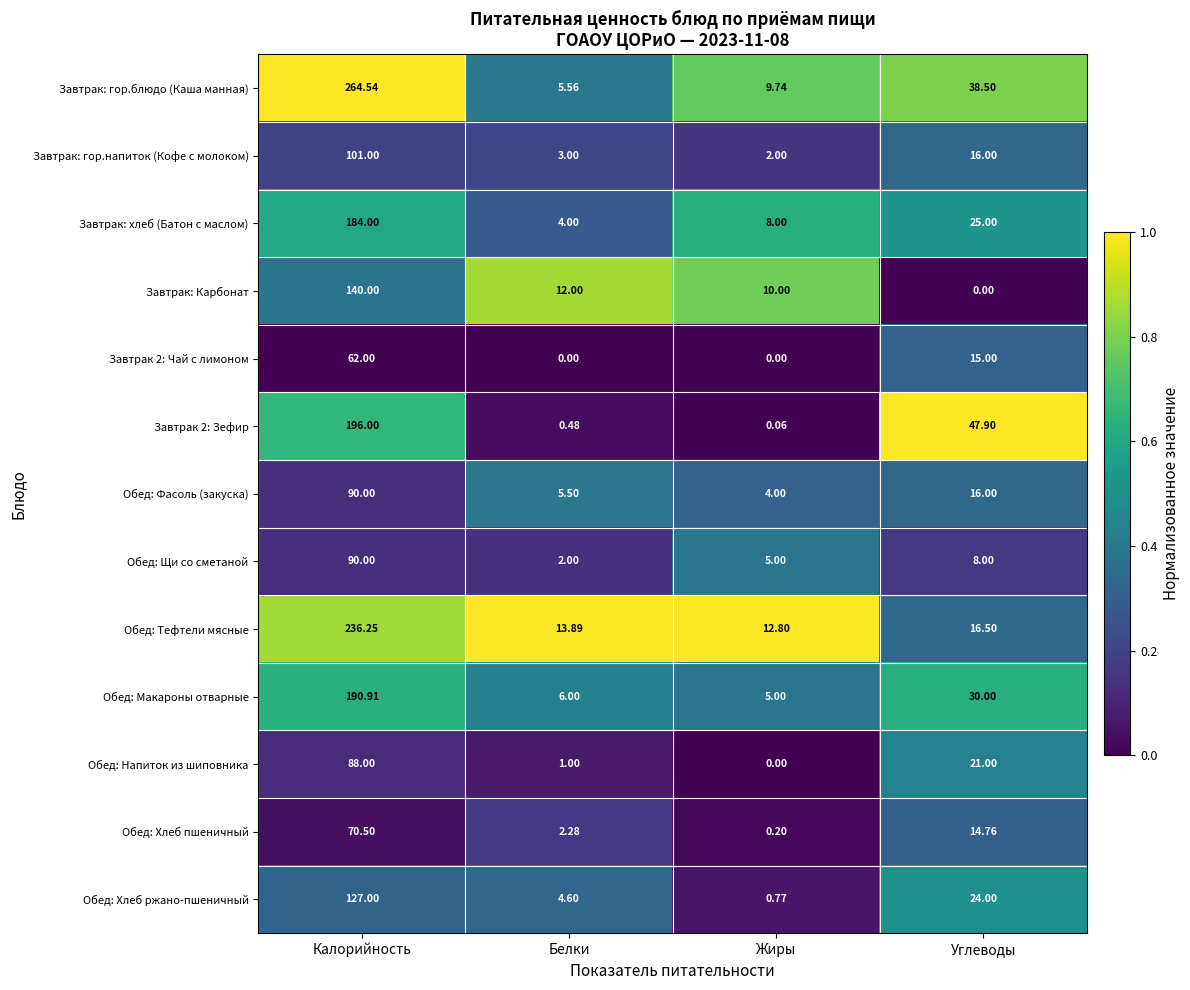

At which category does the chart reach its peak across all series?

Калорийность